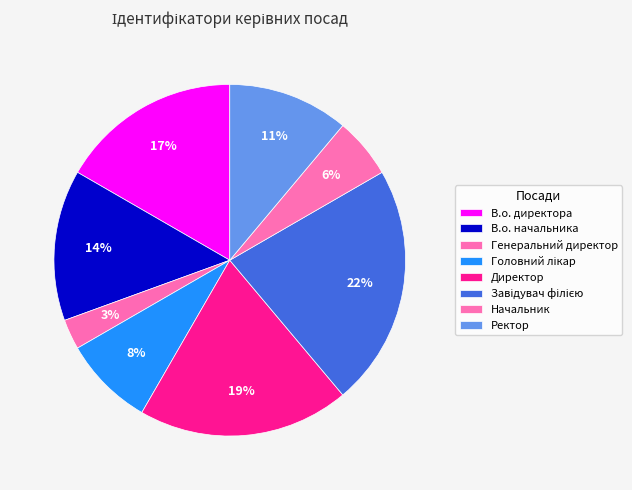

What percentage is the Директор slice, to the nearest percent?

19%